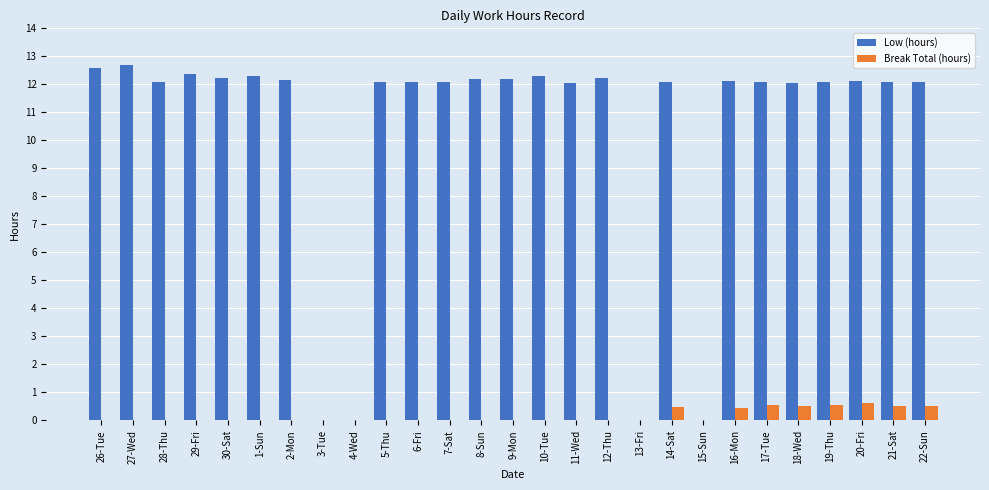

Is the value of Break Total (hours) at 2-Mon greater than the value of Low (hours) at 22-Sun?

No